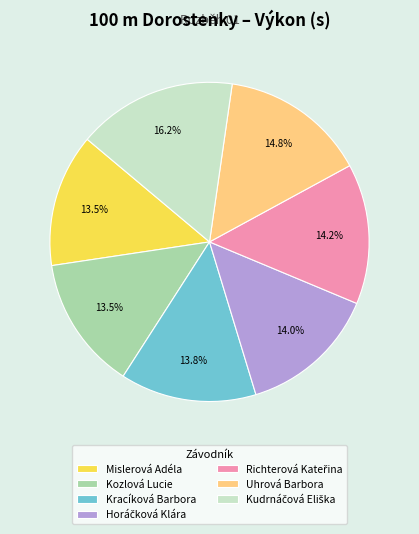

How many slices are in this pie chart?

7